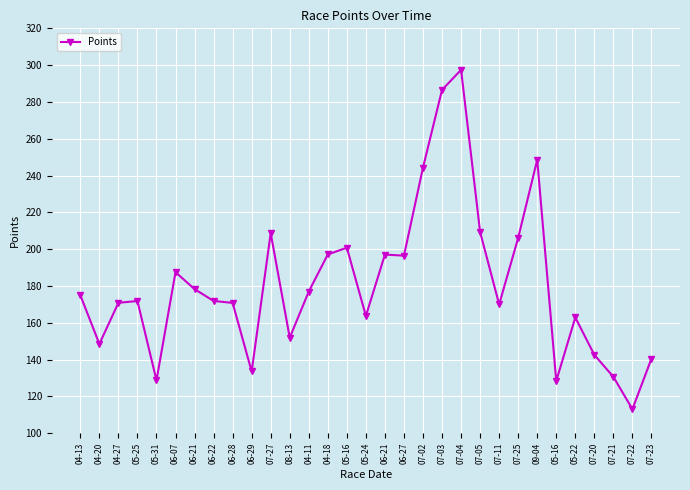

Rank the categories by value from highest to lowest.

07-04, 07-03, 09-04, 07-02, 07-05, 07-27, 07-25, 05-16, 04-18, 06-21, 06-27, 06-07, 06-21, 04-11, 04-13, 06-22, 05-25, 04-27, 06-28, 07-11, 05-24, 05-22, 08-13, 04-20, 07-20, 07-23, 06-29, 07-21, 05-31, 05-16, 07-22